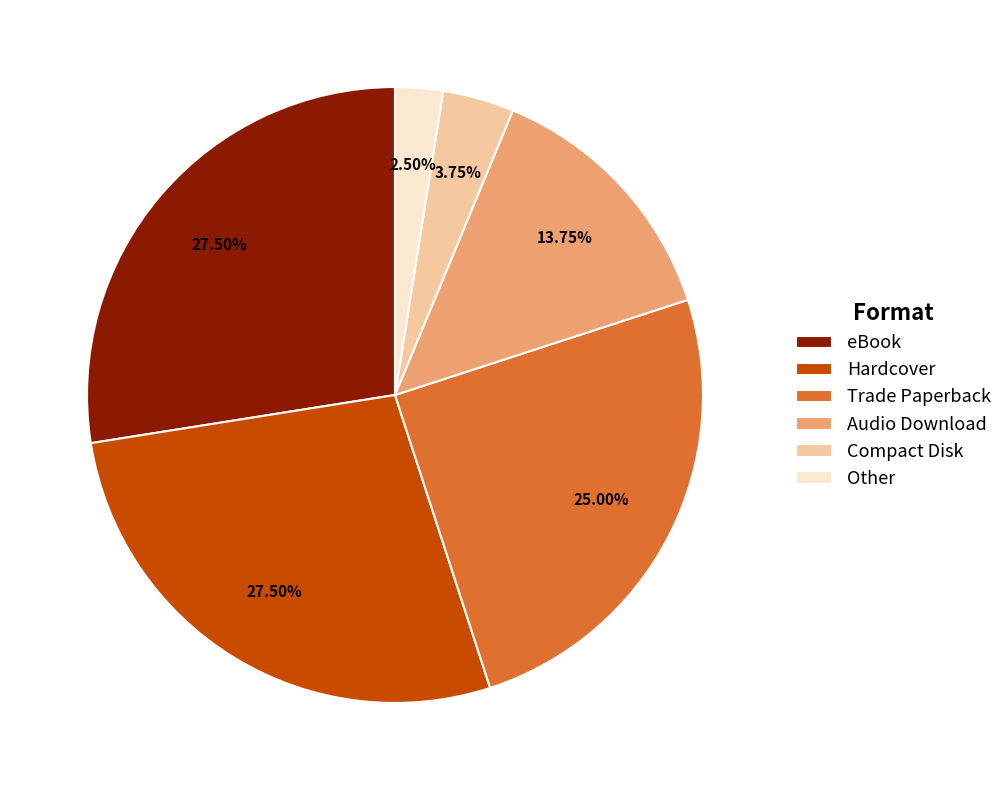

Is there any slice that represents more than half of the pie?

No